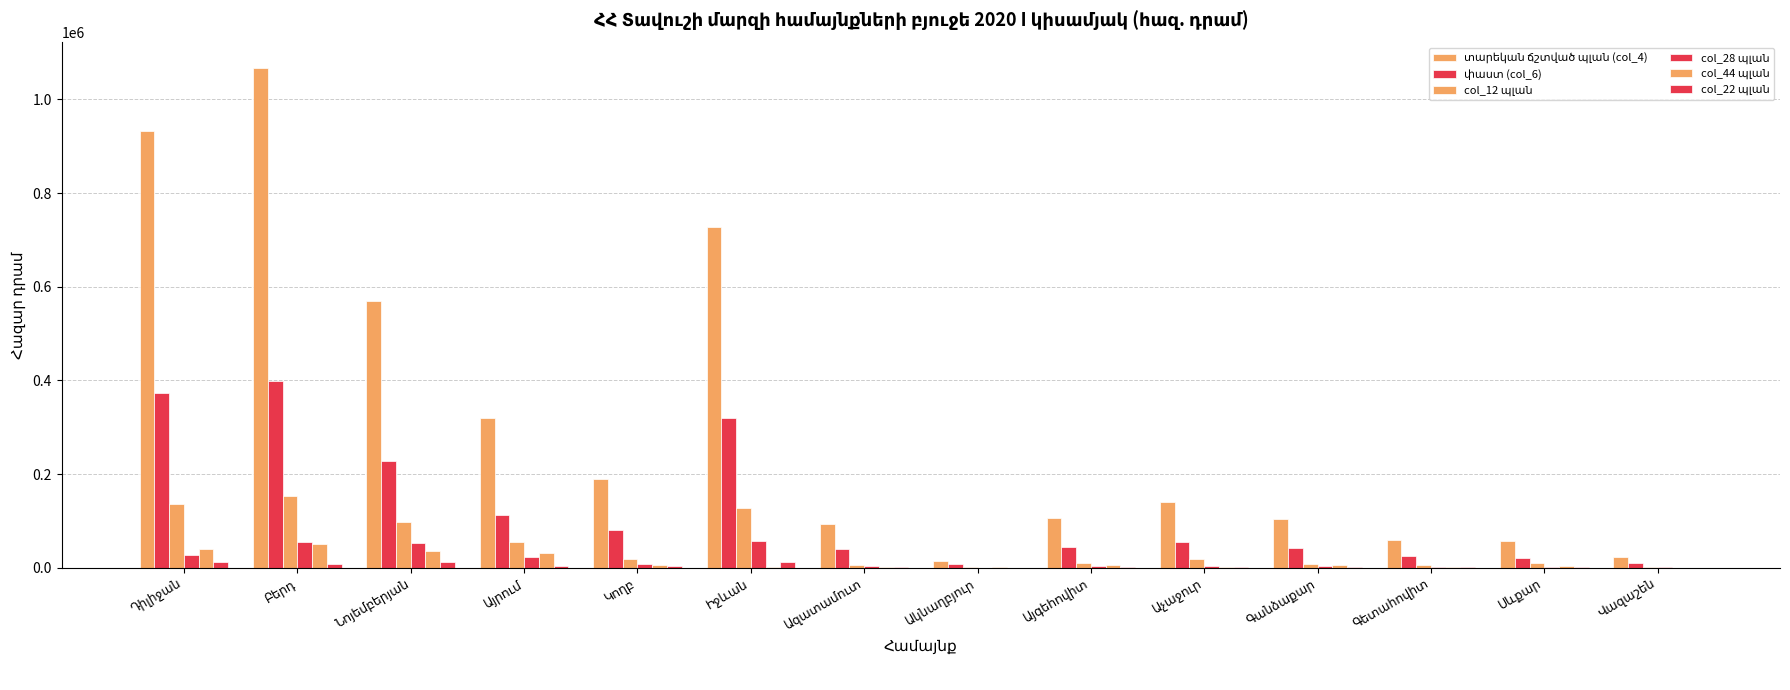

Reading left to right, transcribe all the data shown in this chart.

տարեկան ճշտված պլան (col_4): 933027.1	1067928.5	569438.0	320029.1	189738.3	727756.6	94110.2	14354.2	107059.1	139657.3	103946.8	60115.4	57419.1	22976.9
փաստ (col_6): 373099.6	399535.3	227748.1	111677.4	80615.6	318704.6	39354.3	6904.6	44880.7	55843.4	42425.4	24733.3	19879.3	10747.6
col_12 պլան: 135993.7	152679.3	97941.9	55320.3	19397.2	127254.2	6267.7	1461.4	9340.0	18667.0	8020.1	6690.0	10064.0	2180.5
col_28 պլան: 28051.1	55800.2	53608.1	23787.3	7000.0	57699.1	2870.7	400.0	3700.0	3917.0	4093.6	1210.0	2550.0	1220.0
col_44 պլան: 39322.2	50800.0	35036.4	32459.5	4949.8	1150.0	1315.8	758.0	5327.5	1080.0	5105.5	1450.0	3253.5	162.0
col_22 պլան: 11520.6	7256.2	11741.4	3611.0	2760.0	13180.0	1110.0	170.4	700.0	1900.0	1450.0	1020.0	1350.0	50.0